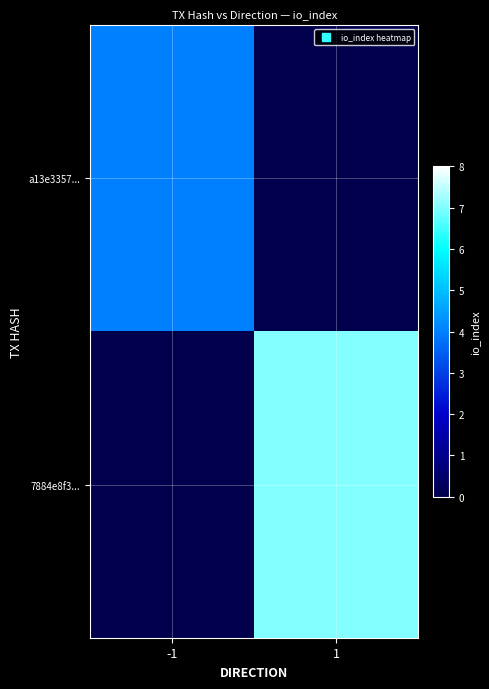

Reading right to left, transcribe all the data shown in this chart.

a13e3357...: 1=0	-1=4
7884e8f3...: 1=7	-1=0